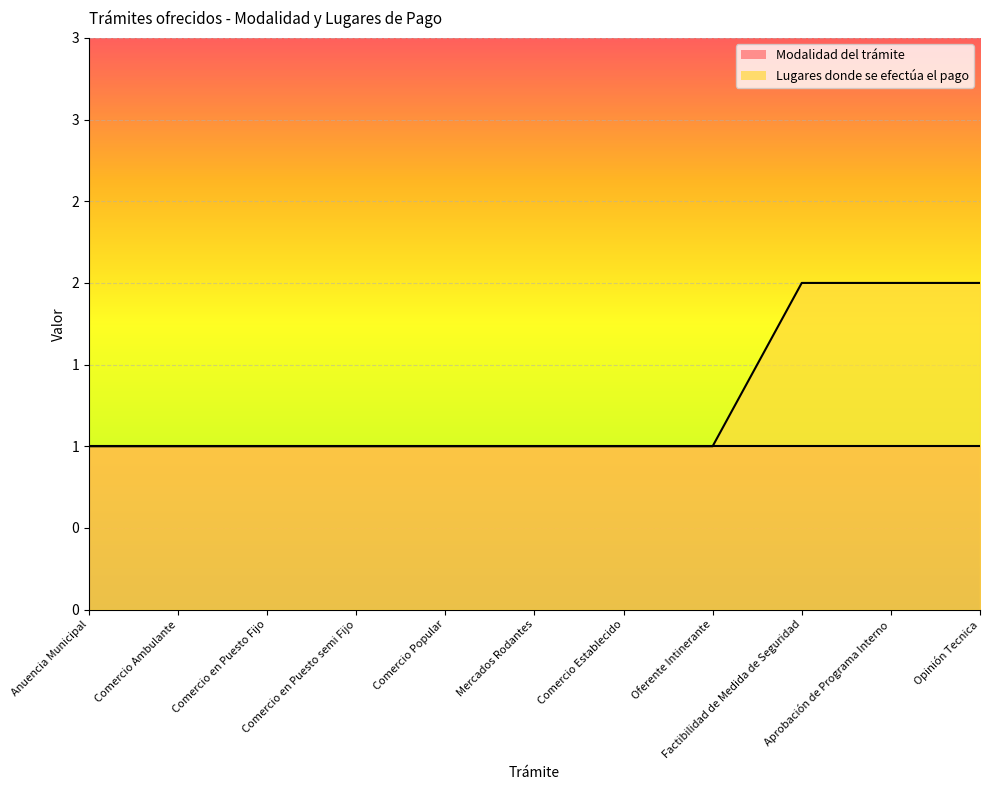

What is the average value?

1